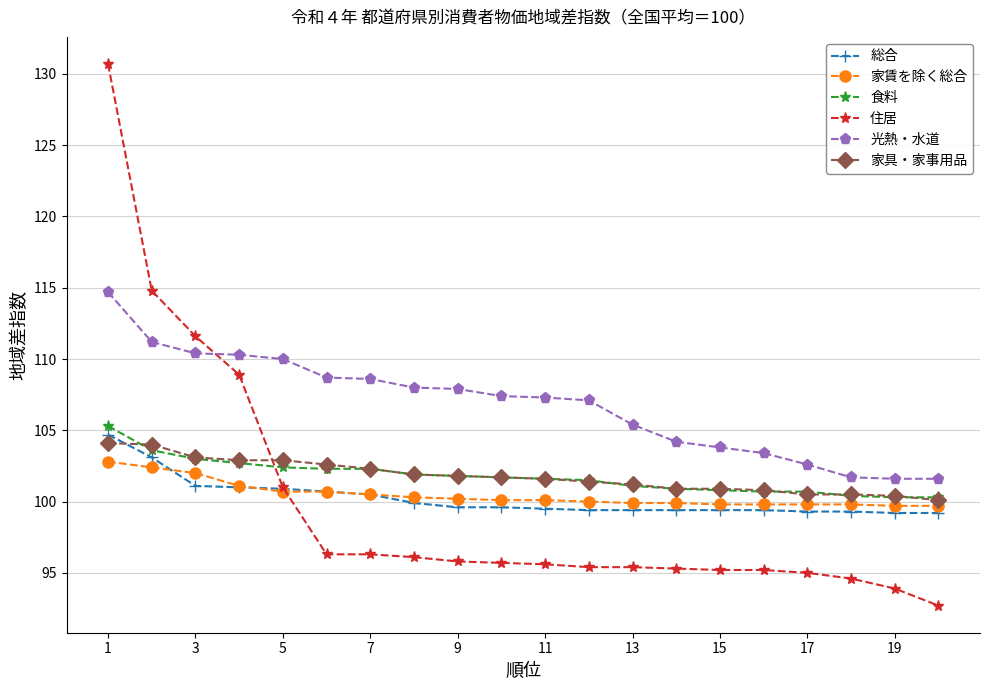

Which series ends up on top after the final intersection of 住居 and 食料?

食料